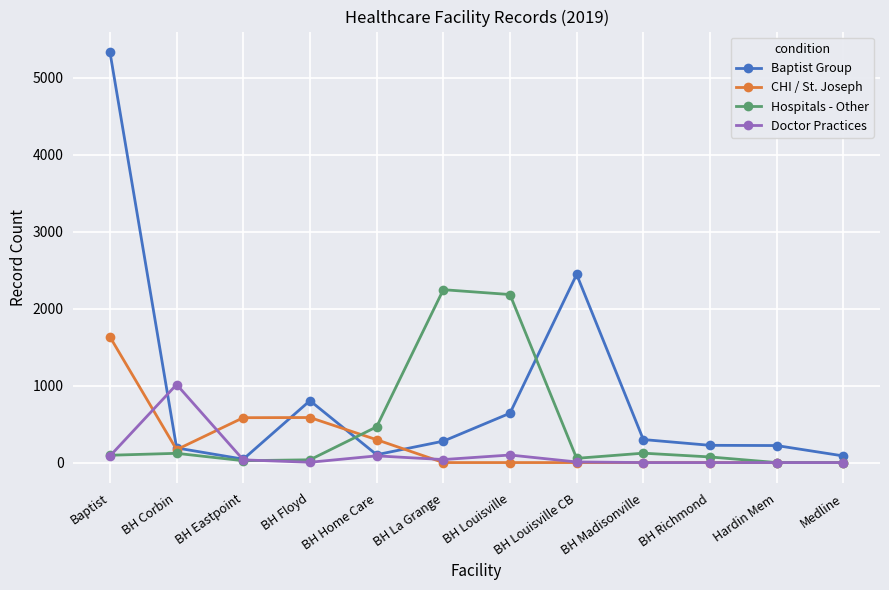

Which series has the largest total across all categories?

Baptist Group